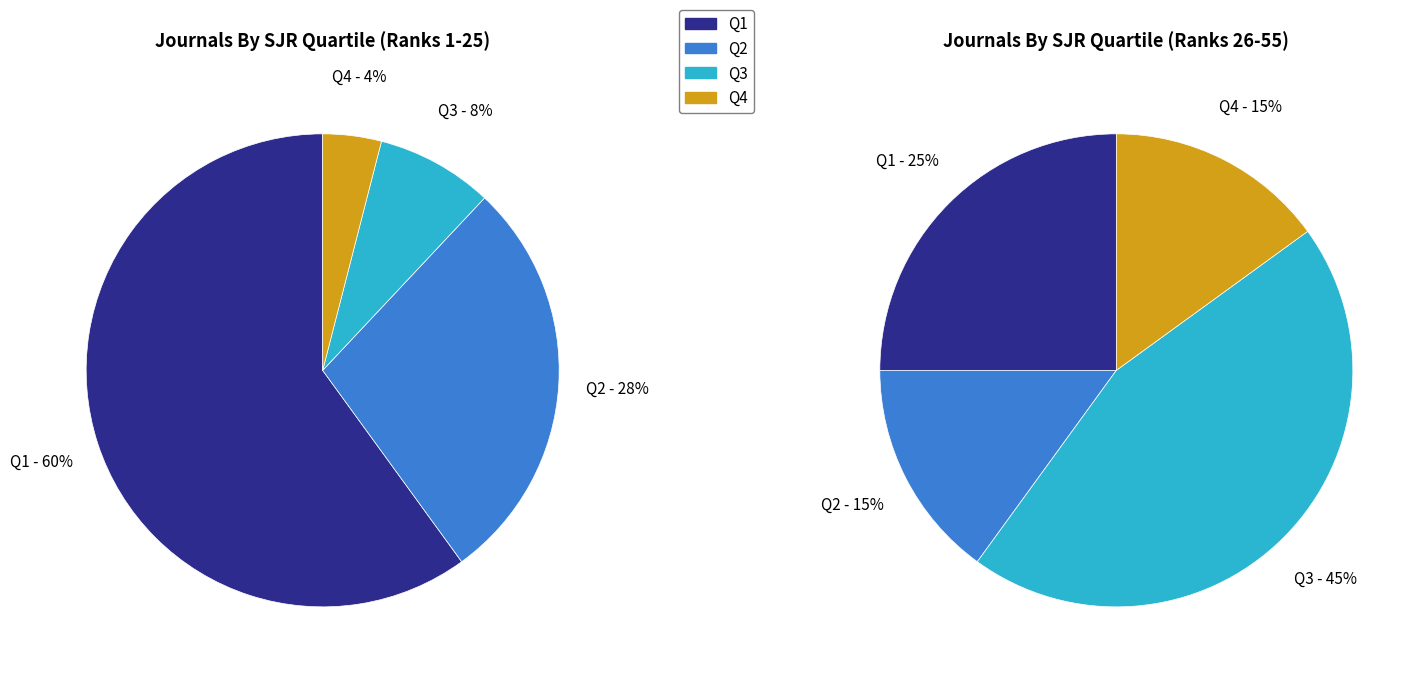

What is the largest slice in the pie chart?

Q1